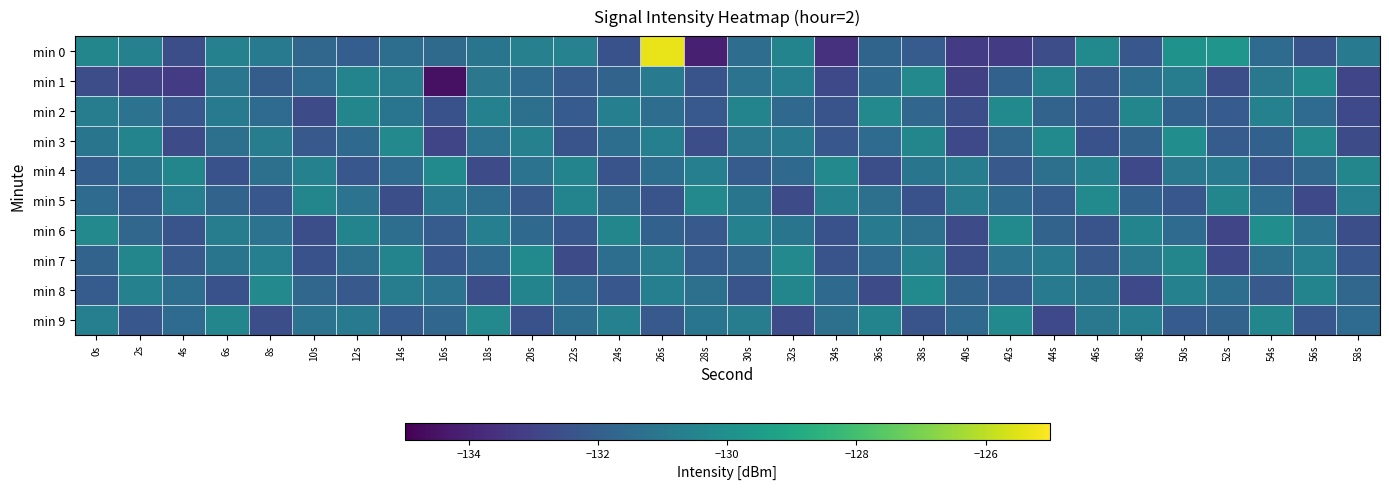

Reading right to left, what are all the values shown in this chart?

min 0: 58s=-130.9	56s=-132.4	54s=-131.5	52s=-129.8	50s=-129.9	48s=-132.3	46s=-130.2	44s=-132.6	42s=-133.2	40s=-133.3	38s=-132.1	36s=-131.8	34s=-133.6	32s=-130.5	30s=-131.4	28s=-134.1	26s=-125.3	24s=-132.5	22s=-130.6	20s=-130.7	18s=-131.1	16s=-131.6	14s=-131.4	12s=-132.0	10s=-131.7	8s=-130.8	6s=-130.6	4s=-132.6	2s=-130.6	0s=-130.4
min 1: 58s=-132.9	56s=-130.2	54s=-131.0	52s=-132.6	50s=-130.8	48s=-131.4	46s=-132.2	44s=-130.5	42s=-131.9	40s=-133.1	38s=-130.3	36s=-131.6	34s=-132.8	32s=-130.7	30s=-131.2	28s=-132.4	26s=-130.9	24s=-131.8	22s=-132.1	20s=-131.5	18s=-131.0	16s=-134.5	14s=-130.8	12s=-130.5	10s=-131.5	8s=-132.1	6s=-131.1	4s=-133.2	2s=-133.1	0s=-132.6
min 2: 58s=-132.8	56s=-131.5	54s=-130.6	52s=-132.1	50s=-131.9	48s=-130.4	46s=-132.3	44s=-131.8	42s=-130.2	40s=-132.6	38s=-131.7	36s=-130.3	34s=-132.4	32s=-131.6	30s=-130.5	28s=-132.2	26s=-131.4	24s=-130.7	22s=-132.1	20s=-131.3	18s=-130.6	16s=-132.5	14s=-131.1	12s=-130.4	10s=-132.7	8s=-131.5	6s=-130.9	4s=-132.3	2s=-131.2	0s=-130.8
min 3: 58s=-132.7	56s=-130.3	54s=-131.9	52s=-132.1	50s=-130.1	48s=-131.8	46s=-132.5	44s=-130.2	42s=-131.7	40s=-132.8	38s=-130.4	36s=-131.5	34s=-132.3	32s=-130.9	30s=-131.0	28s=-132.6	26s=-130.7	24s=-131.4	22s=-132.4	20s=-130.6	18s=-131.2	16s=-132.9	14s=-130.3	12s=-131.6	10s=-132.2	8s=-130.8	6s=-131.3	4s=-132.7	2s=-130.5	0s=-131.1
min 4: 58s=-130.4	56s=-131.7	54s=-132.3	52s=-130.9	50s=-131.0	48s=-132.8	46s=-130.6	44s=-131.3	42s=-132.2	40s=-130.8	38s=-131.1	36s=-132.6	34s=-130.3	32s=-131.6	30s=-132.1	28s=-130.7	26s=-131.4	24s=-132.4	22s=-130.5	20s=-131.2	18s=-132.7	16s=-130.2	14s=-131.5	12s=-132.3	10s=-130.6	8s=-131.3	6s=-132.5	4s=-130.4	2s=-131.1	0s=-132.0
min 5: 58s=-130.7	56s=-132.8	54s=-131.5	52s=-130.4	50s=-132.3	48s=-131.9	46s=-130.2	44s=-132.1	42s=-131.6	40s=-130.8	38s=-132.5	36s=-131.3	34s=-130.6	32s=-132.7	30s=-131.1	28s=-130.3	26s=-132.4	24s=-131.7	22s=-130.5	20s=-132.2	18s=-131.4	16s=-130.9	14s=-132.6	12s=-131.2	10s=-130.4	8s=-132.3	6s=-131.8	4s=-130.7	2s=-132.1	0s=-131.5
min 6: 58s=-132.6	56s=-131.2	54s=-130.1	52s=-132.9	50s=-131.5	48s=-130.5	46s=-132.4	44s=-131.8	42s=-130.2	40s=-132.7	38s=-131.3	36s=-130.9	34s=-132.5	32s=-131.1	30s=-130.6	28s=-132.2	26s=-131.9	24s=-130.4	22s=-132.3	20s=-131.6	18s=-130.7	16s=-132.1	14s=-131.4	12s=-130.5	10s=-132.6	8s=-131.2	6s=-130.8	4s=-132.4	2s=-131.7	0s=-130.3
min 7: 58s=-132.3	56s=-130.7	54s=-131.3	52s=-132.8	50s=-130.4	48s=-131.0	46s=-132.2	44s=-130.9	42s=-131.2	40s=-132.6	38s=-130.6	36s=-131.5	34s=-132.4	32s=-130.3	30s=-131.7	28s=-132.1	26s=-130.8	24s=-131.4	22s=-132.7	20s=-130.2	18s=-131.6	16s=-132.3	14s=-130.5	12s=-131.3	10s=-132.5	8s=-130.7	6s=-131.1	4s=-132.2	2s=-130.4	0s=-131.8
min 8: 58s=-131.7	56s=-130.5	54s=-132.2	52s=-131.4	50s=-130.6	48s=-132.8	46s=-131.1	44s=-130.9	42s=-132.1	40s=-131.8	38s=-130.2	36s=-132.7	34s=-131.6	32s=-130.4	30s=-132.4	28s=-131.3	26s=-130.7	24s=-132.3	22s=-131.5	20s=-130.5	18s=-132.6	16s=-131.2	14s=-130.8	12s=-132.2	10s=-131.7	8s=-130.3	6s=-132.5	4s=-131.4	2s=-130.6	0s=-132.1
min 9: 58s=-131.5	56s=-132.3	54s=-130.4	52s=-131.8	50s=-132.1	48s=-130.7	46s=-131.0	44s=-132.8	42s=-130.2	40s=-131.6	38s=-132.4	36s=-130.5	34s=-131.3	32s=-132.7	30s=-130.8	28s=-131.1	26s=-132.2	24s=-130.6	22s=-131.4	20s=-132.5	18s=-130.3	16s=-131.7	14s=-132.1	12s=-130.9	10s=-131.2	8s=-132.6	6s=-130.4	4s=-131.5	2s=-132.3	0s=-130.7